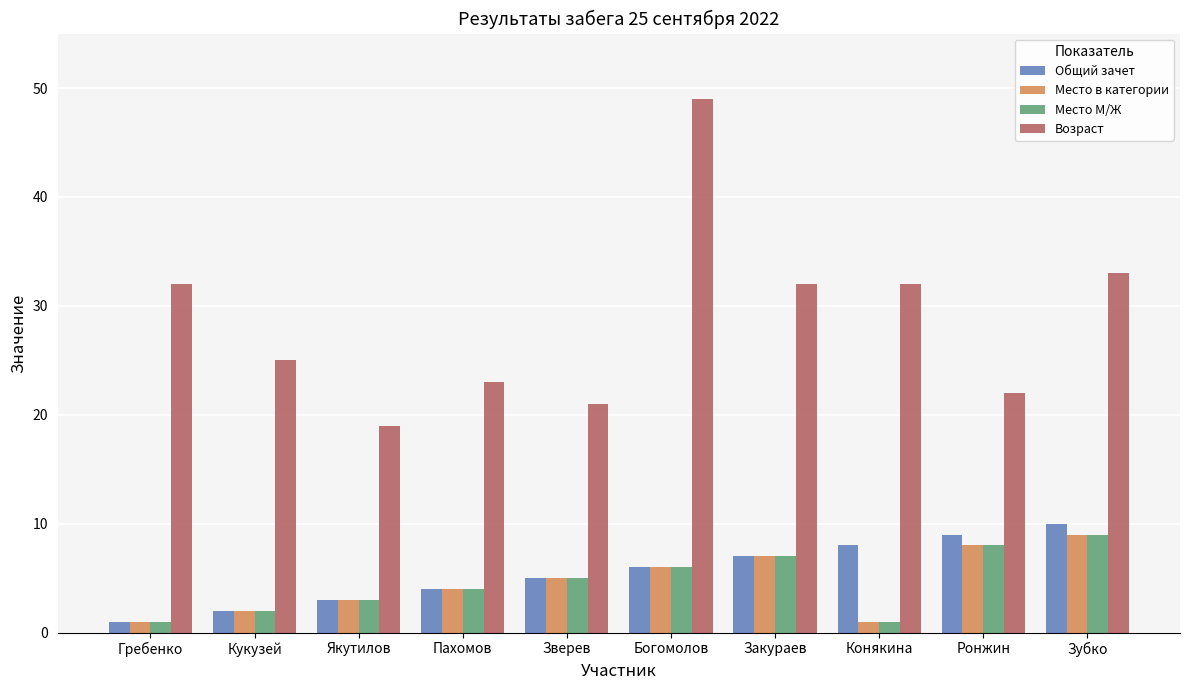

What value does the Общий зачет series have at Зверев?

5